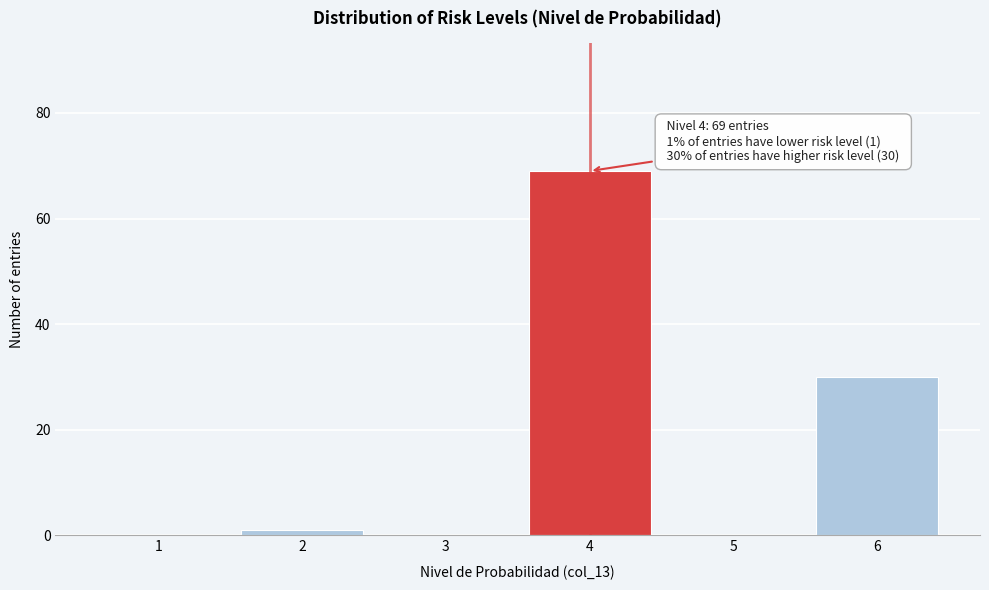

Reading right to left, what are all the values shown in this chart?

6=30	5=0	4=69	3=0	2=1	1=0